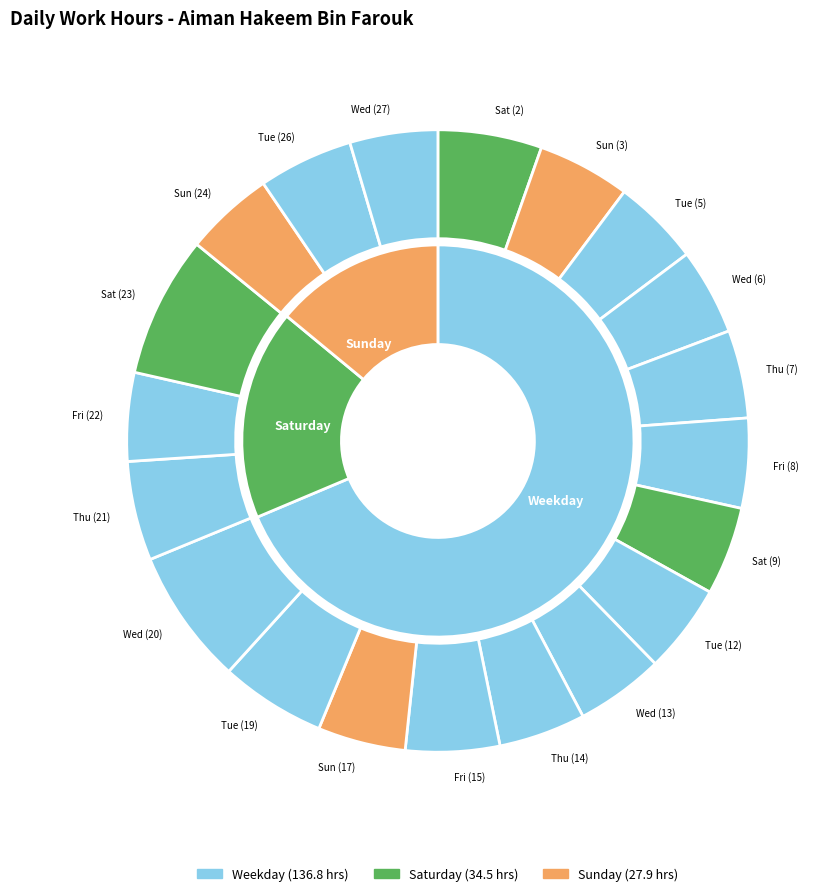

True or false: Fri (15) accounts for 5% of the total.

True